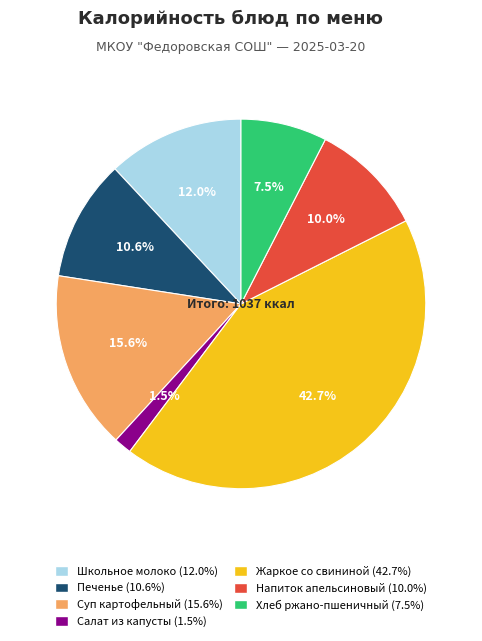

Does any single category account for the majority?

No